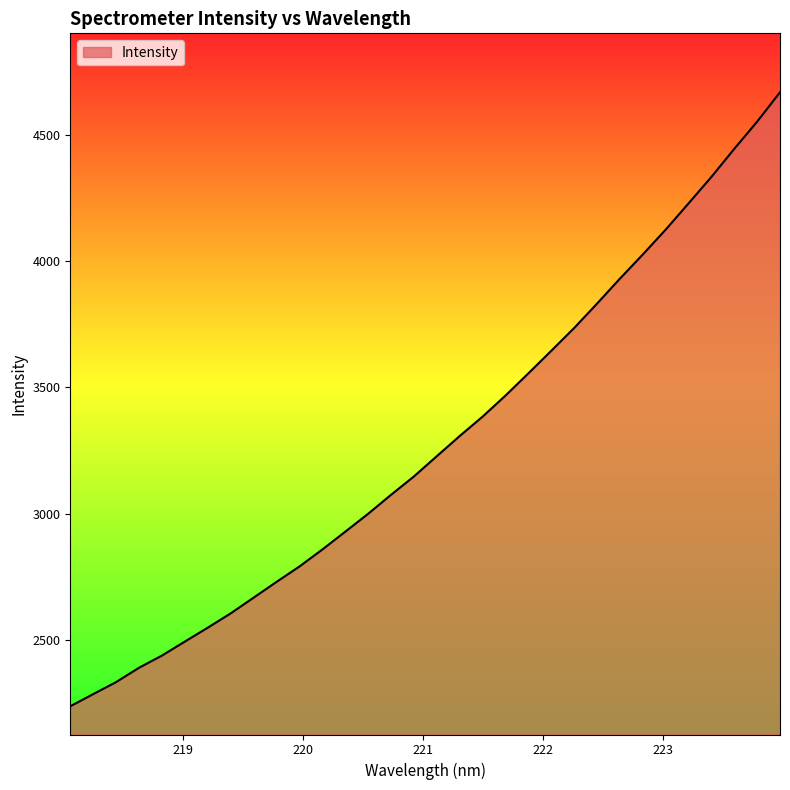

What is the difference between the maximum and minimum values?

2432.5